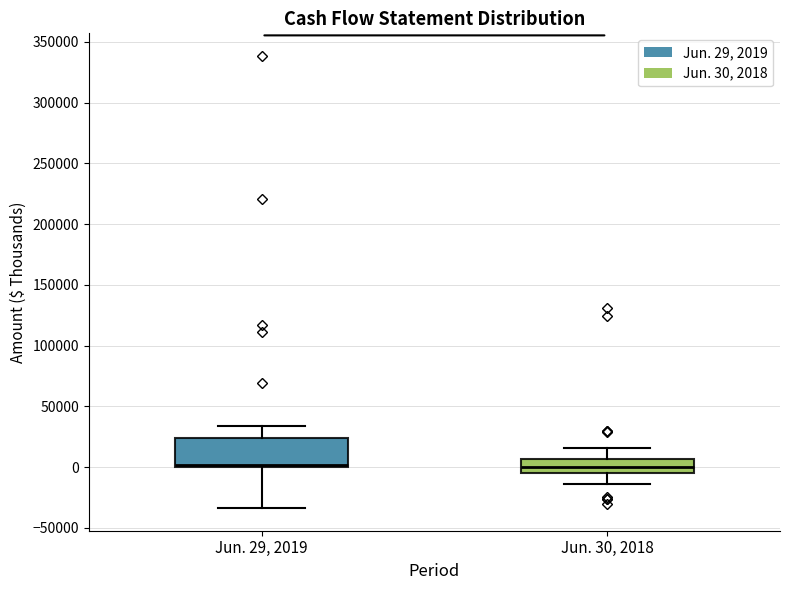

Reading left to right, transcribe this box plot: for each box, give where its median line is, the range the box spans, and where its two whiskers end, as read against the y-axis. The values are not printed on the chart, so give them approximately, as read against the axis.

Jun. 29, 2019: median 0 (just above the box's lower edge), box 0 to 25000, whiskers -35000 to 35000
Jun. 30, 2018: median 0, box -5000 to 5000, whiskers -15000 to 15000